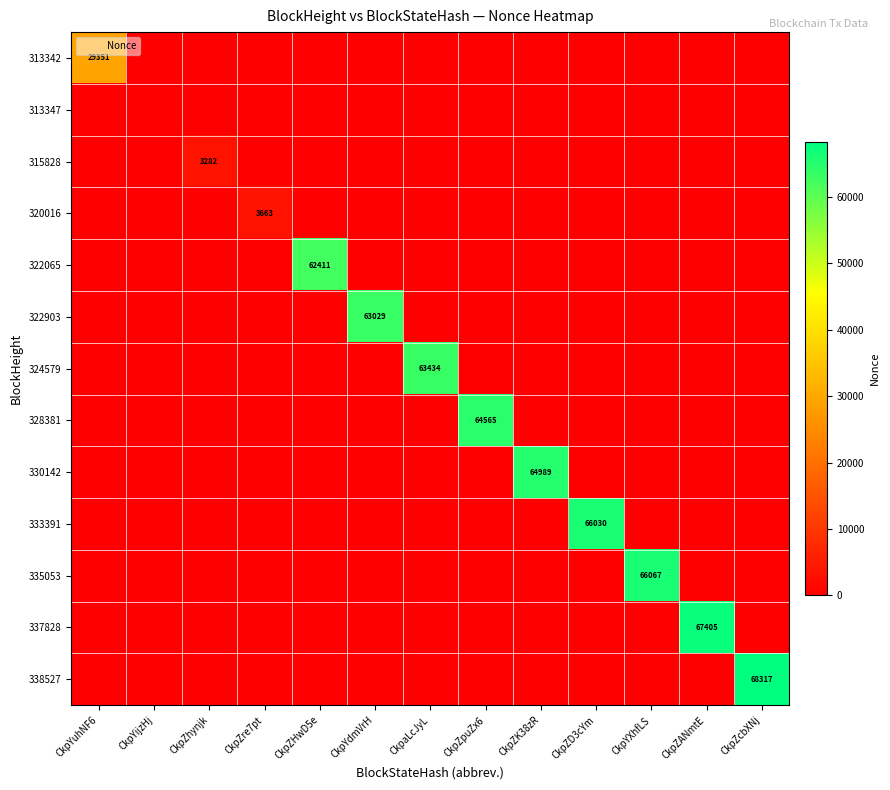

Which series has the largest total across all categories?

338527